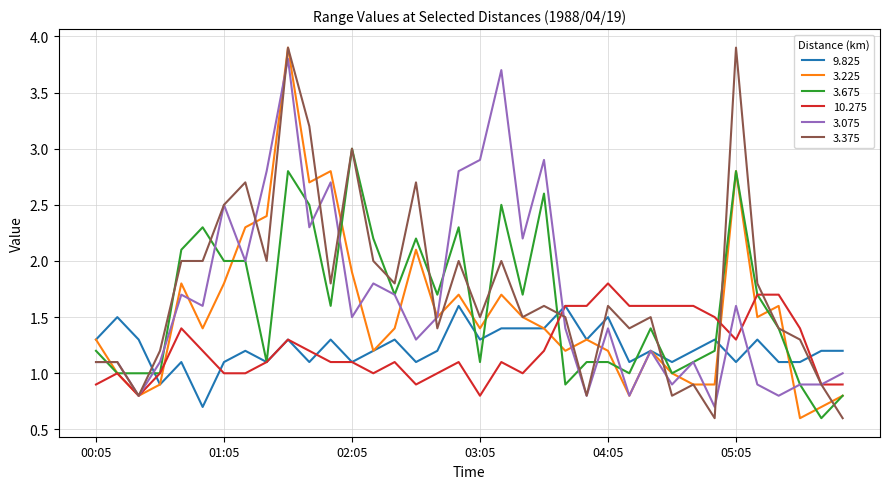

What is the difference between the maximum and minimum values in the 10.275 series?

1.0